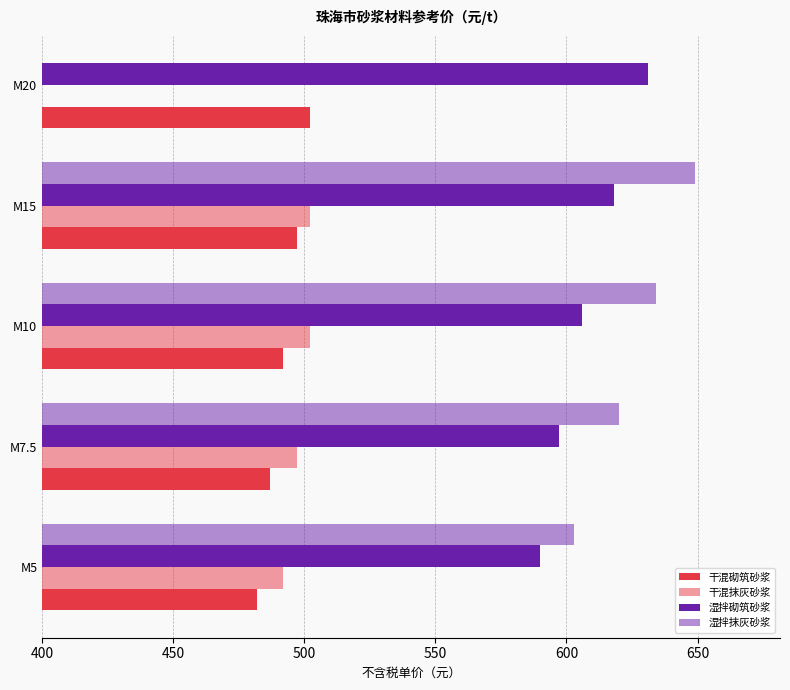

Count the number of categories in the chart.

5